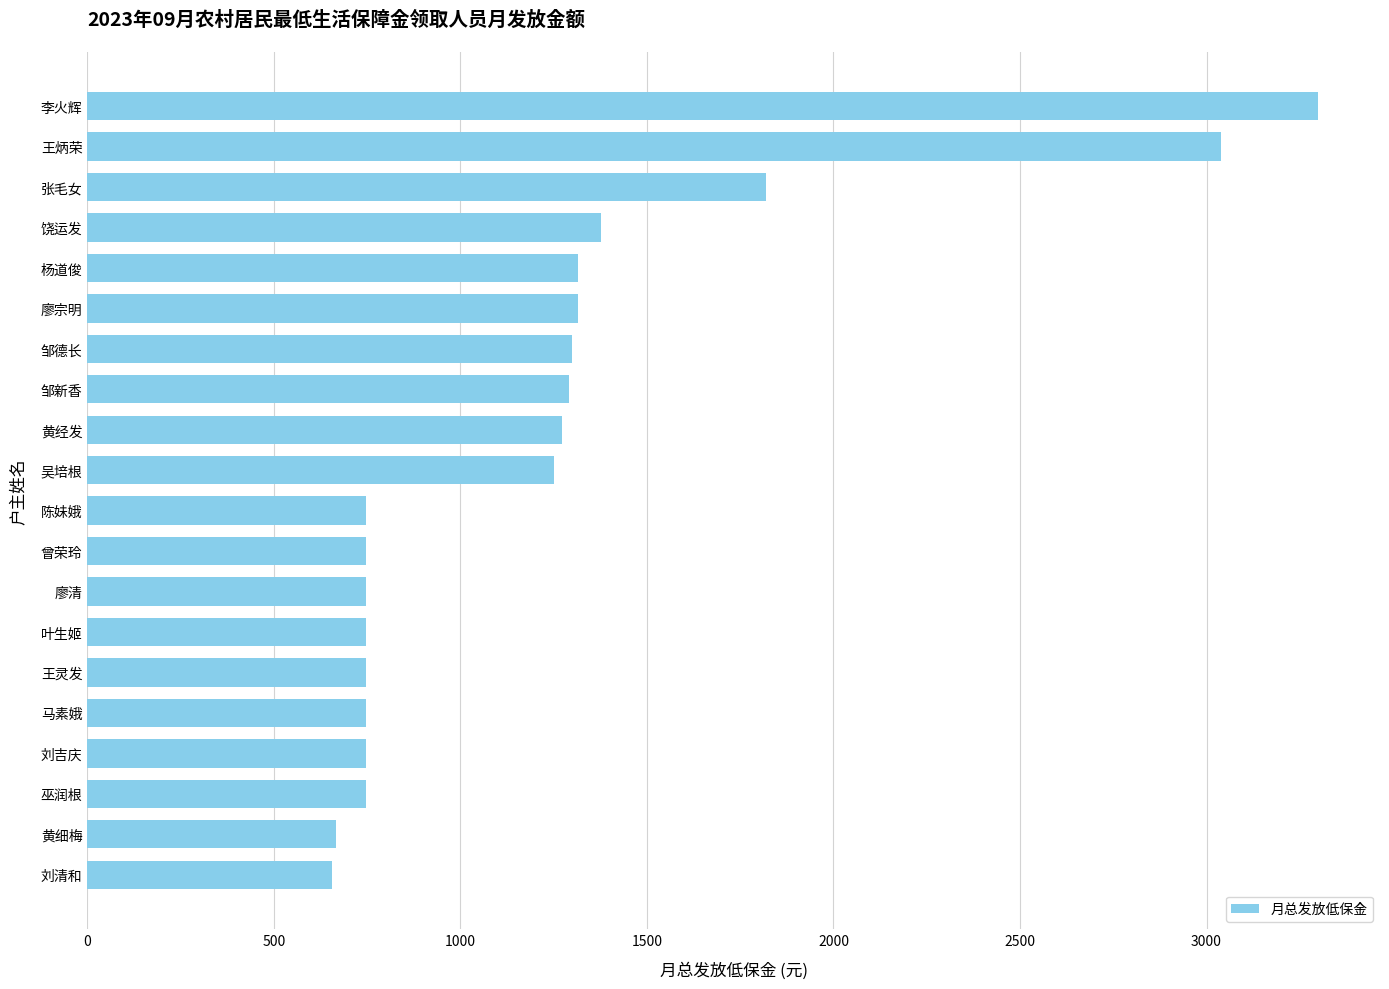

What is the average value?

1229